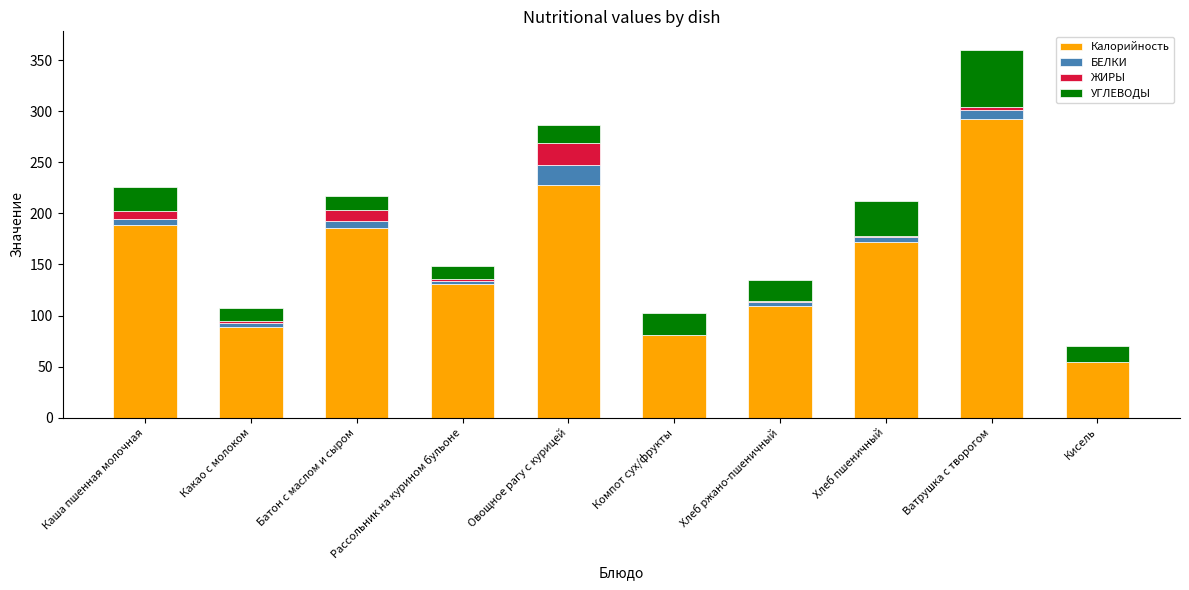

At which category is the sum across all series the highest?

Ватрушка с творогом